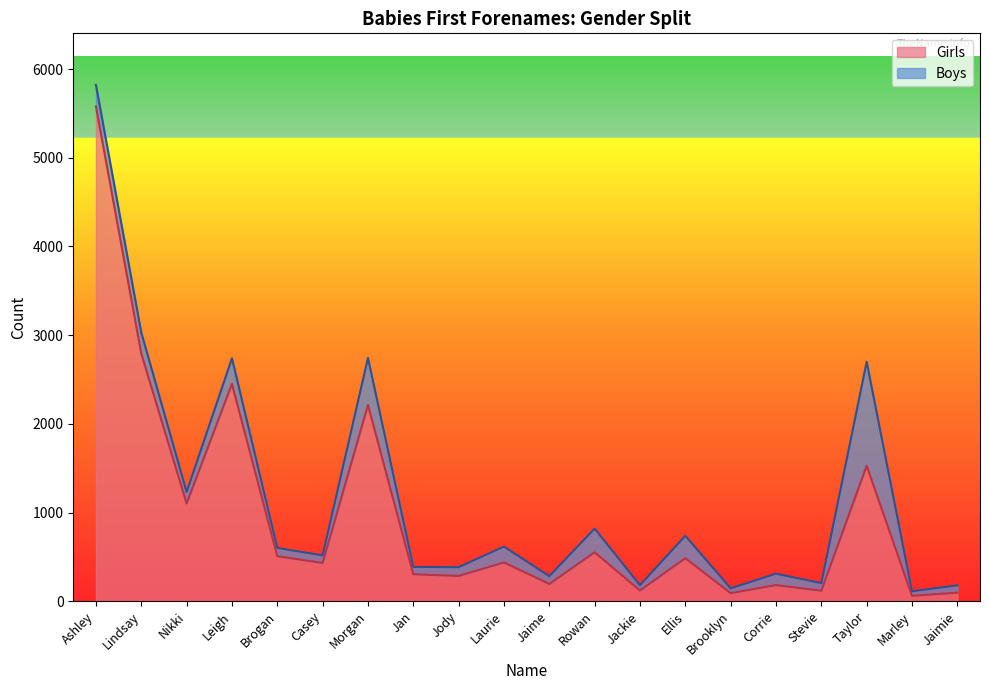

Reading left to right, extract all data points from this chart.

Ashley=5579	Lindsay=2792	Nikki=1103	Leigh=2451	Brogan=509	Casey=432	Morgan=2213	Jan=305	Jody=286	Laurie=438	Jaime=196	Rowan=552	Jackie=122	Ellis=486	Brooklyn=92	Corrie=183	Stevie=119	Taylor=1528	Marley=62	Jaimie=97